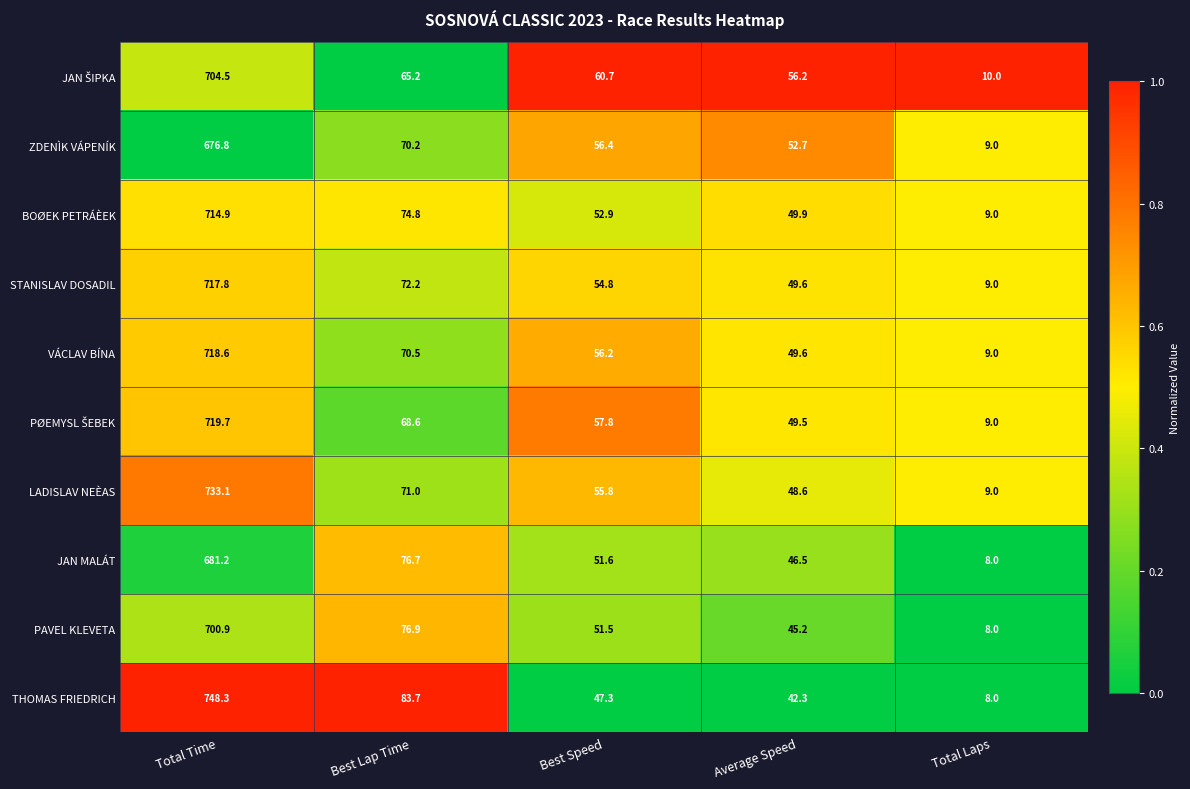

What is the average value of the VÁCLAV BÍNA series?

180.8